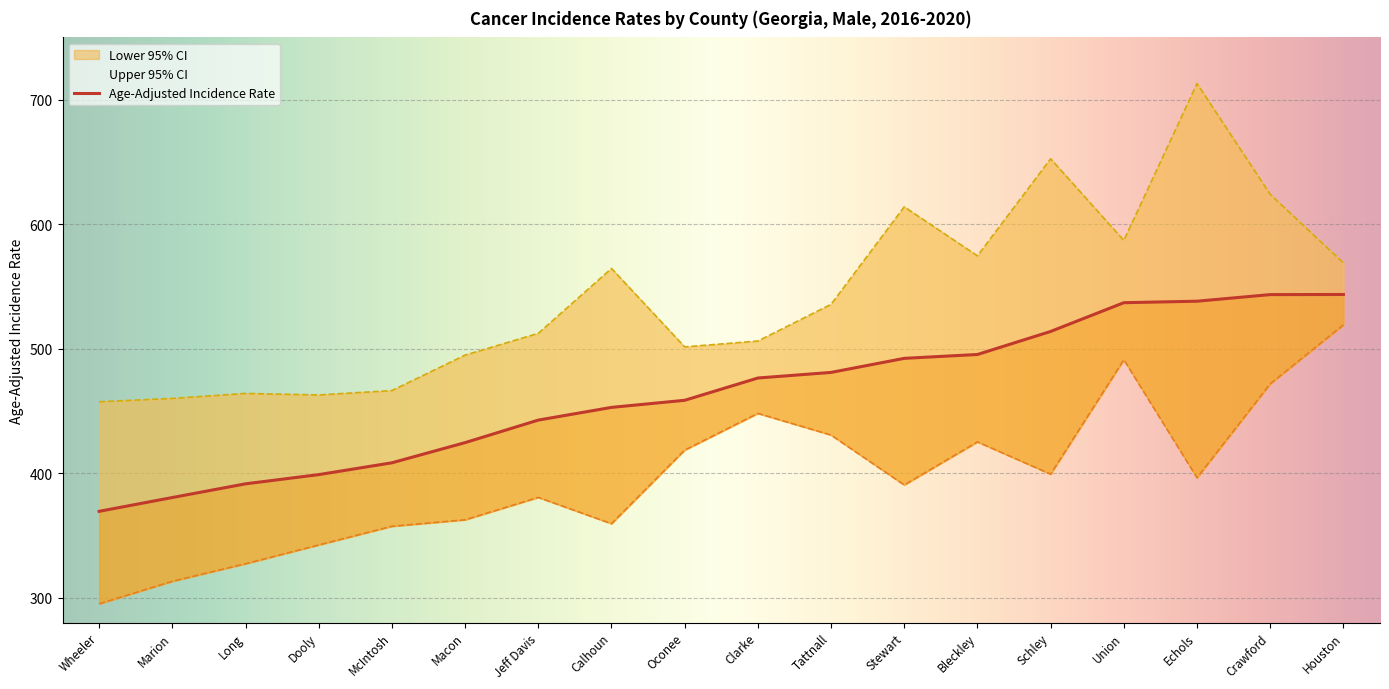

The value of Age-Adjusted Incidence Rate at Schley is 209.2. True or false?

False